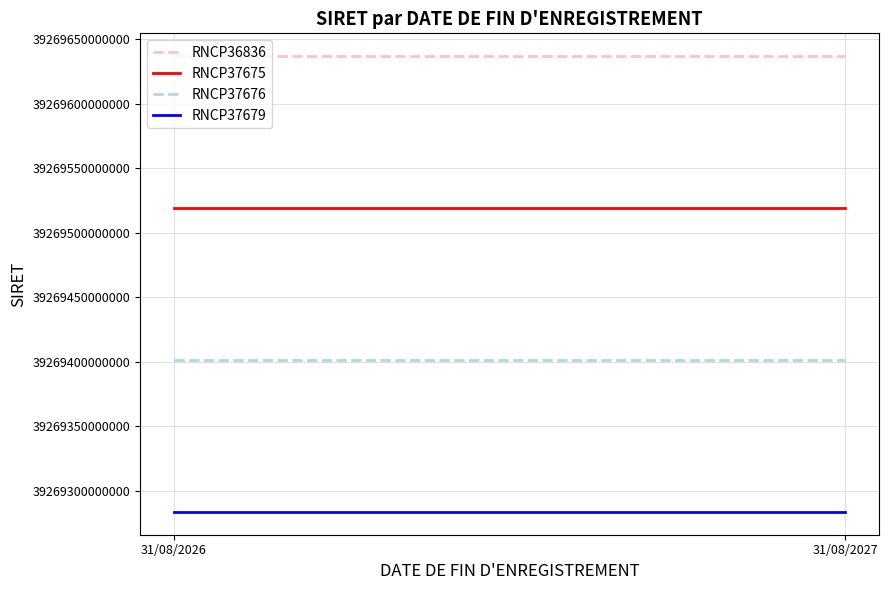

Which series changed the most between 31/08/2026 and 31/08/2027?

RNCP36836